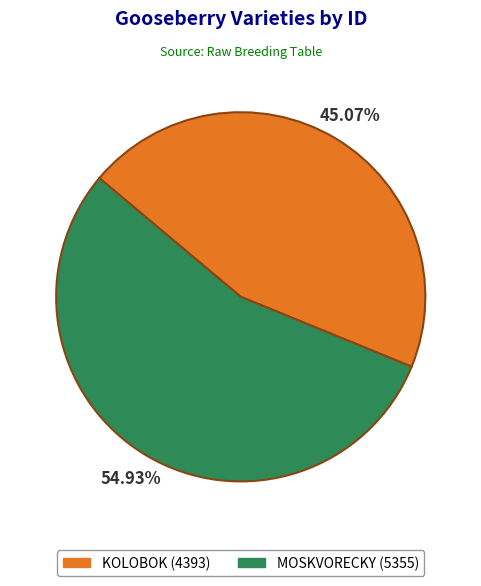

How many slices are in this pie chart?

2